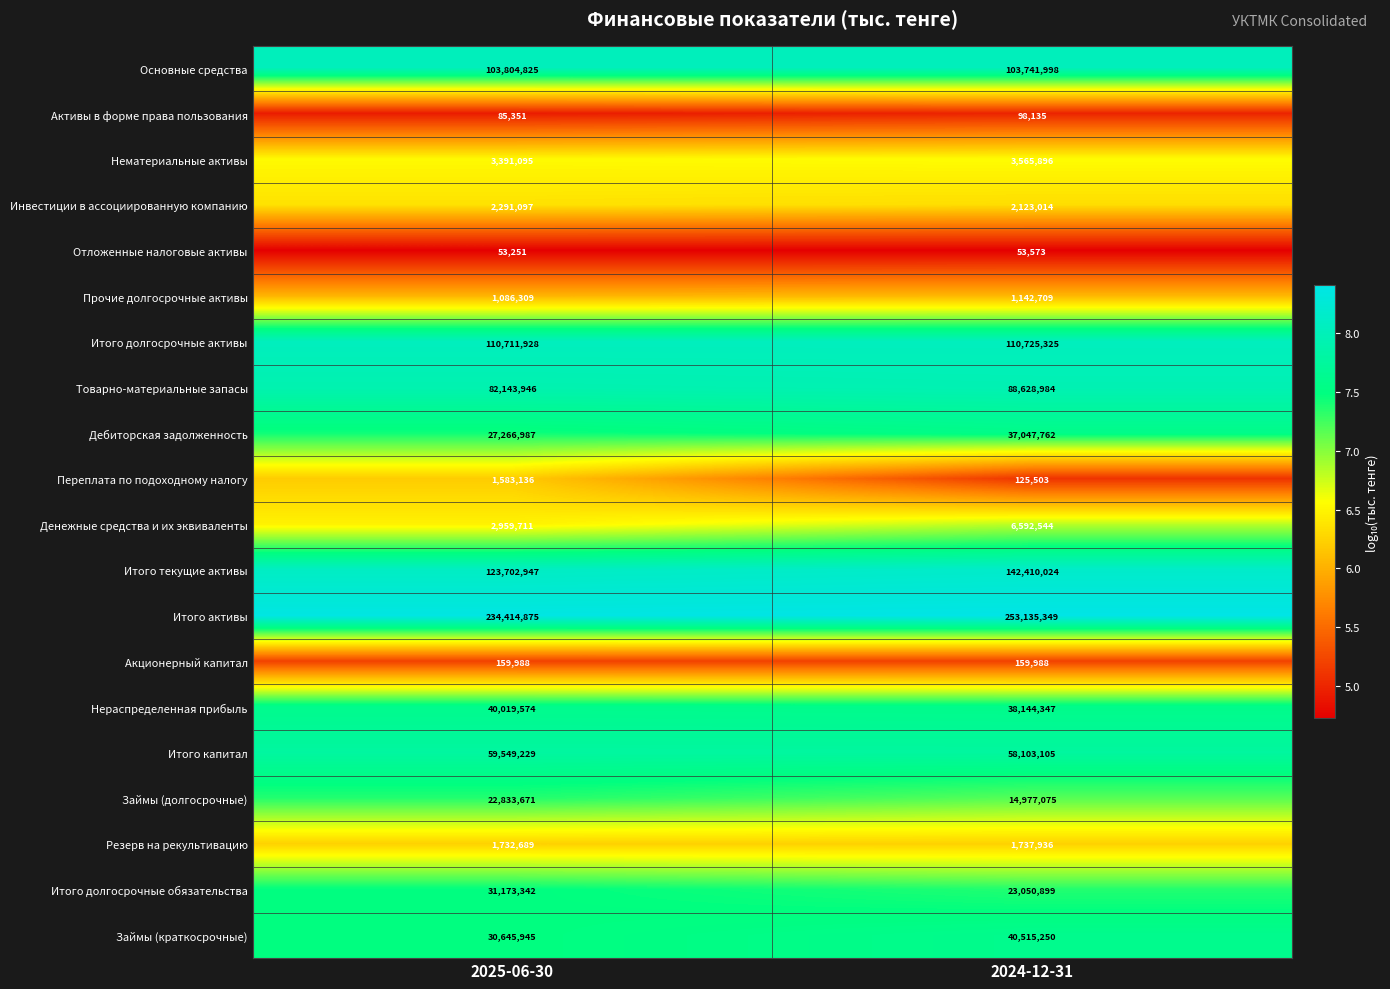

At which label does Займы (долгосрочные) reach its minimum?

2024-12-31